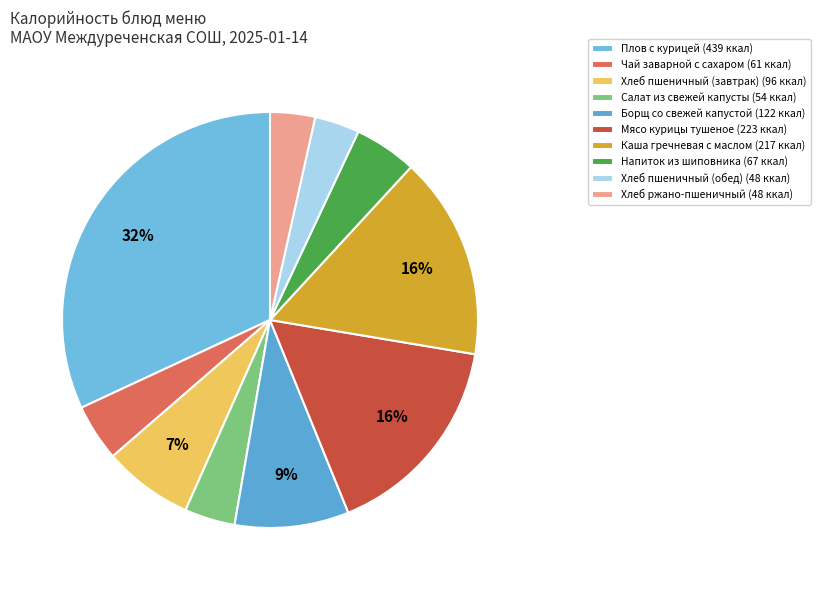

To the nearest percent, what percentage of the pie is Хлеб пшеничный (завтрак)?

7%